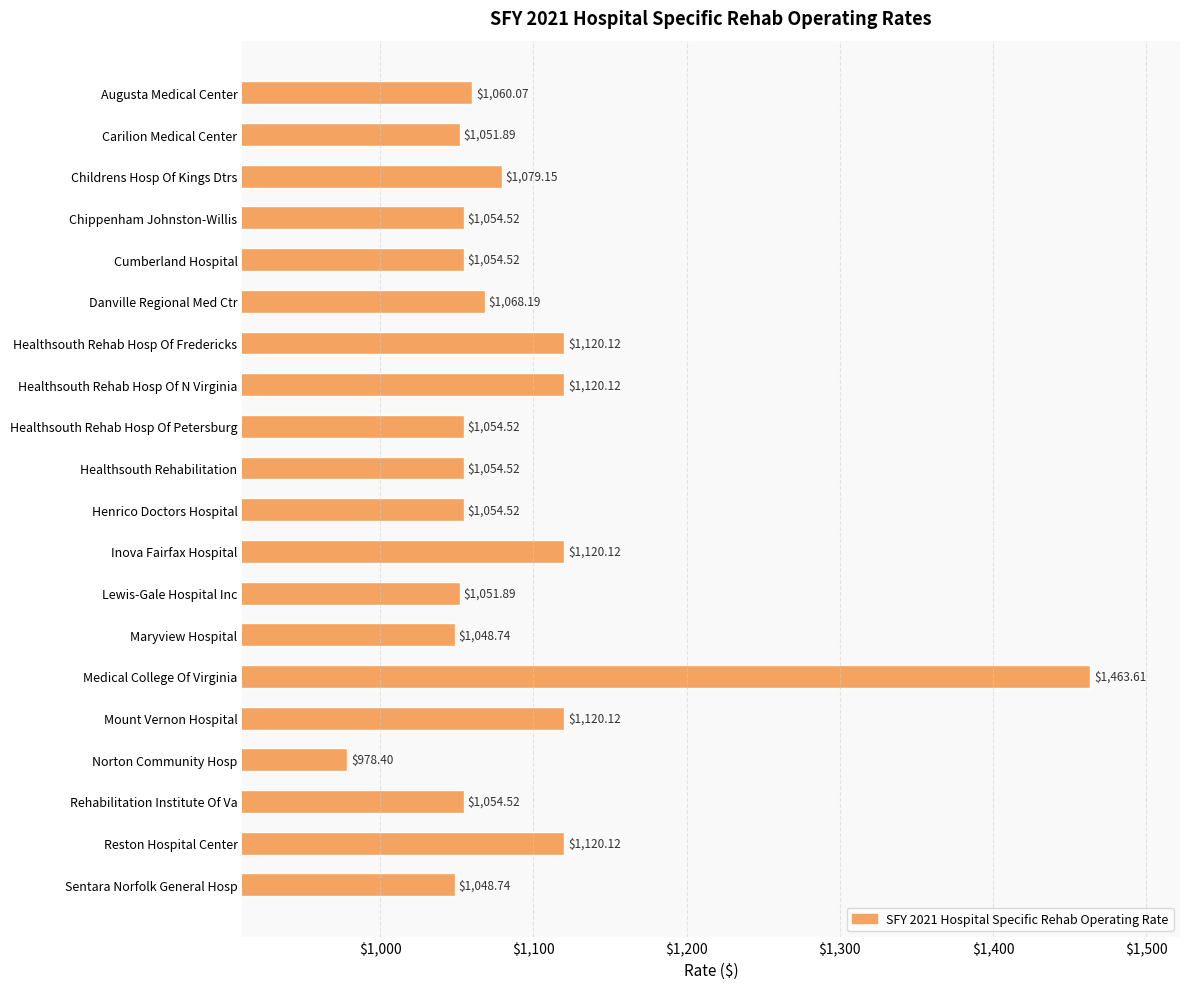

What is the average value?

1088.9